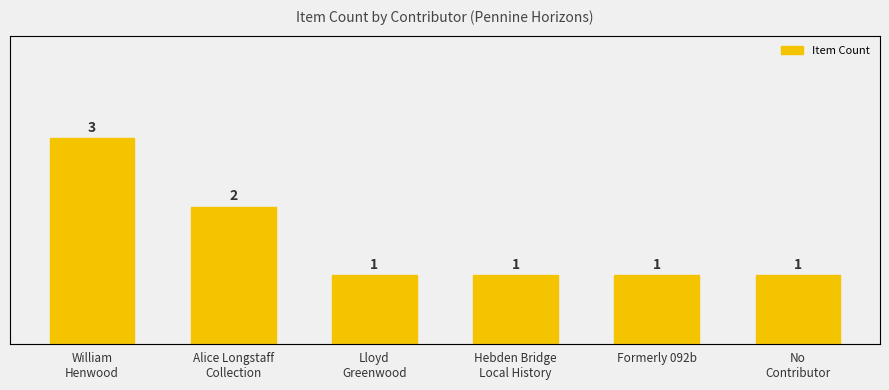

What is the label of the 1st bar from the right?

No
Contributor